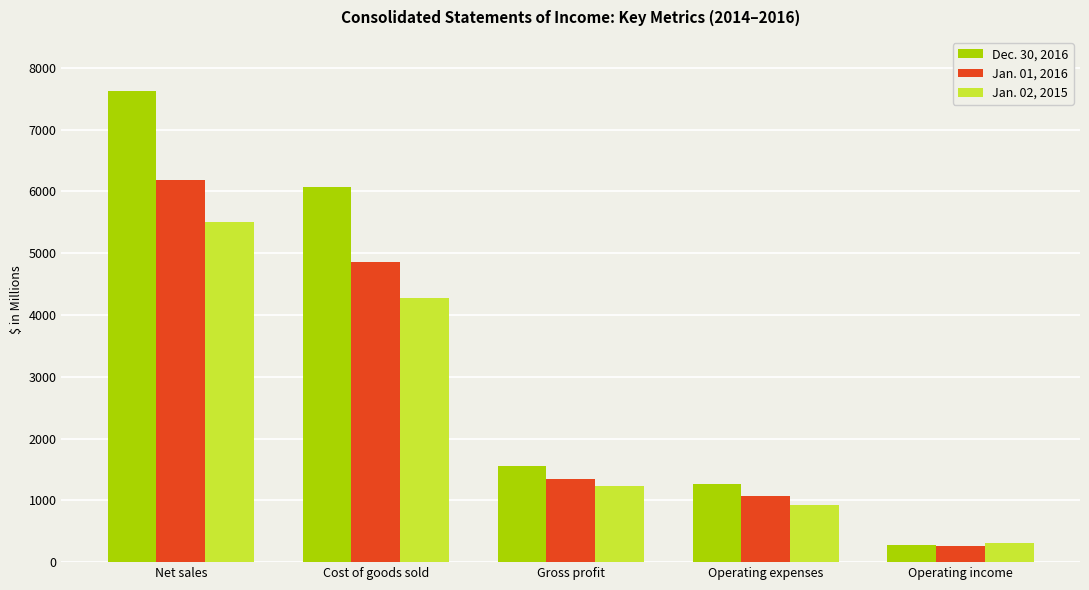

Reading right to left, transcribe all the data shown in this chart.

Dec. 30, 2016: Operating income=285.3	Operating expenses=1262.7	Gross profit=1548.0	Cost of goods sold=6074.8	Net sales=7622.8
Jan. 01, 2016: Operating income=267.8	Operating expenses=1072.7	Gross profit=1340.5	Cost of goods sold=4850.0	Net sales=6190.5
Jan. 02, 2015: Operating income=310.1	Operating expenses=929.2	Gross profit=1239.3	Cost of goods sold=4267.7	Net sales=5507.0